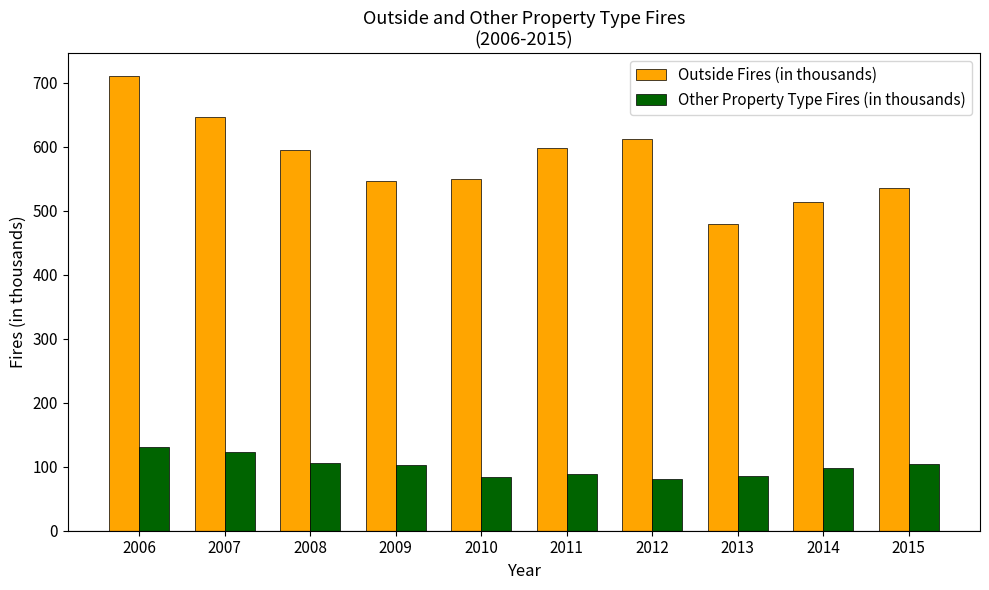

What is the value of the Other Property Type Fires (in thousands) bar at the 9th from the left?

97.5